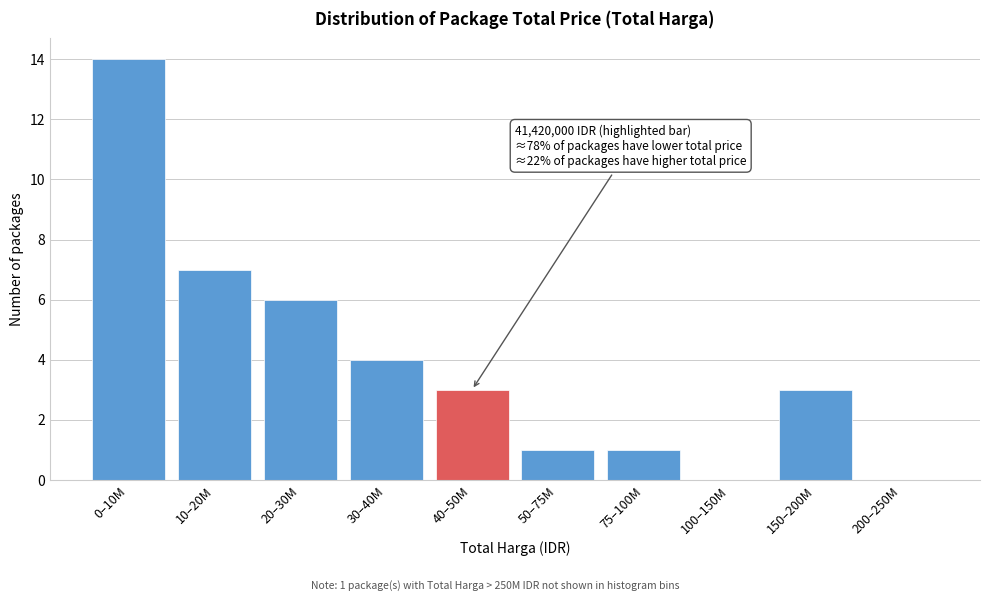

Reading right to left, list all the values displayed in this chart.

200–250M=0	150–200M=3	100–150M=0	75–100M=1	50–75M=1	40–50M=3	30–40M=4	20–30M=6	10–20M=7	0–10M=14